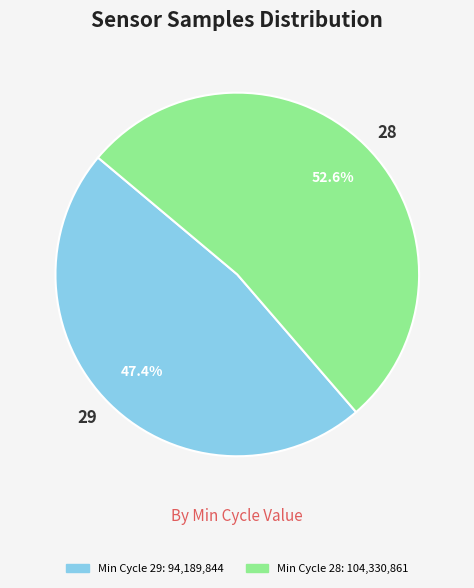

Rank the categories by value from lowest to highest.

29, 28